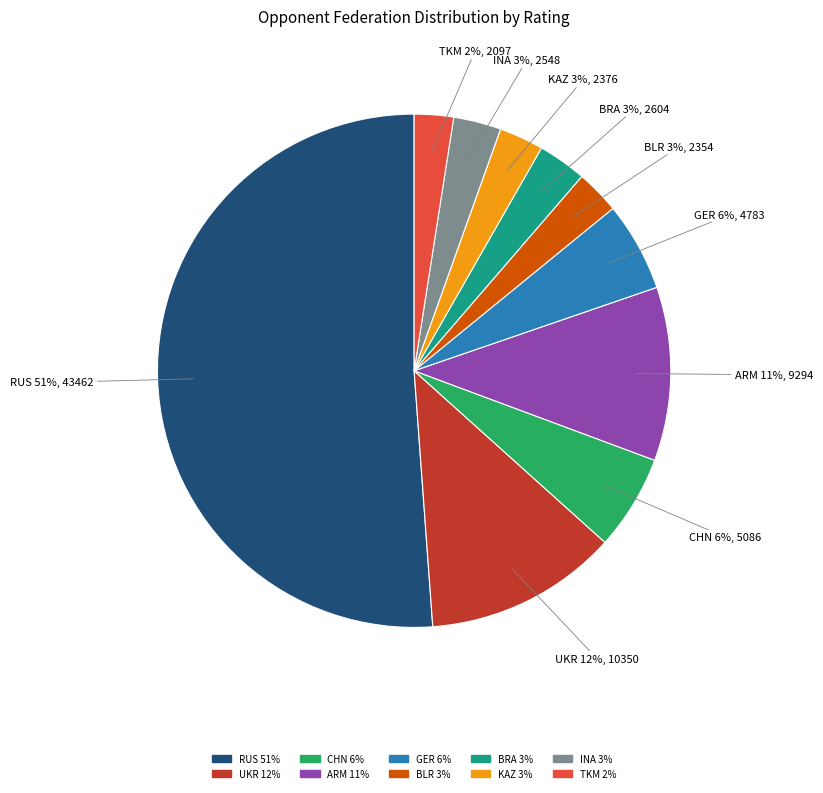

To the nearest percent, what is the difference between the KAZ and UKR slice percentages?

9%